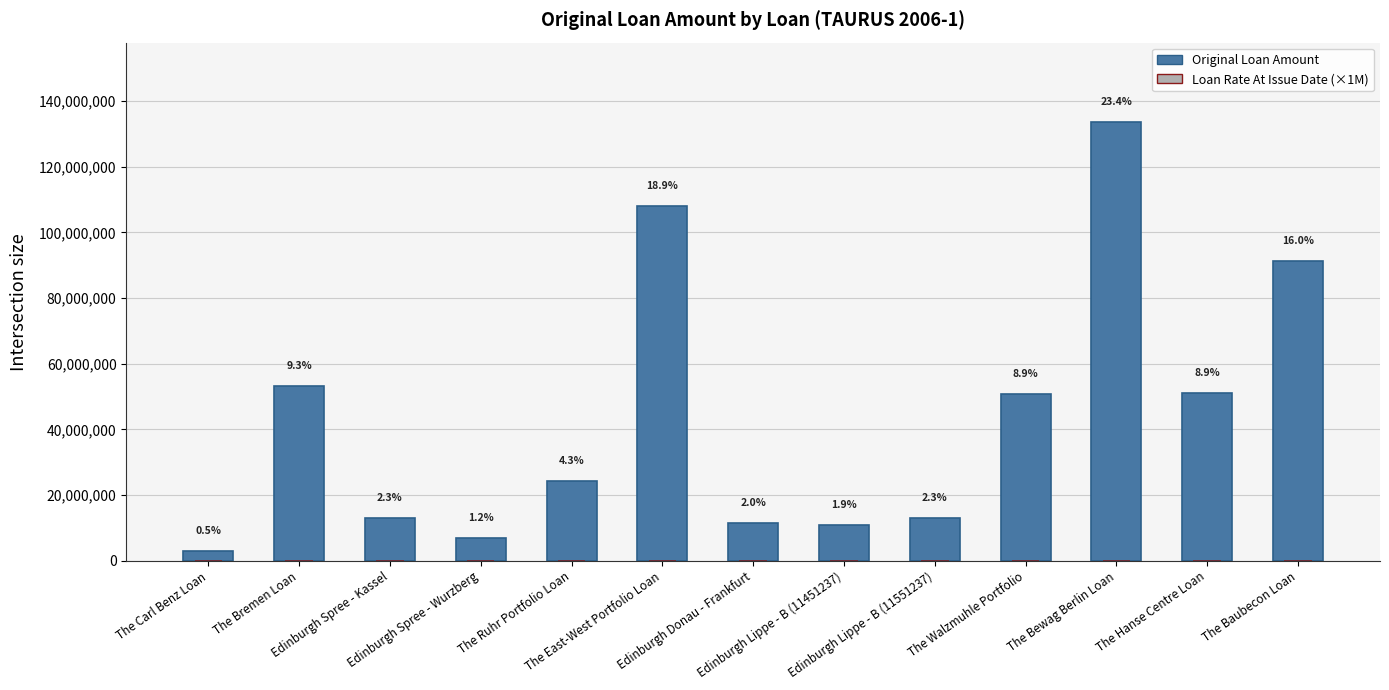

Is the value of Original Loan Amount at The Hanse Centre Loan greater than the value of Loan Rate At Issue Date (×1M) at Edinburgh Lippe - B (11551237)?

Yes